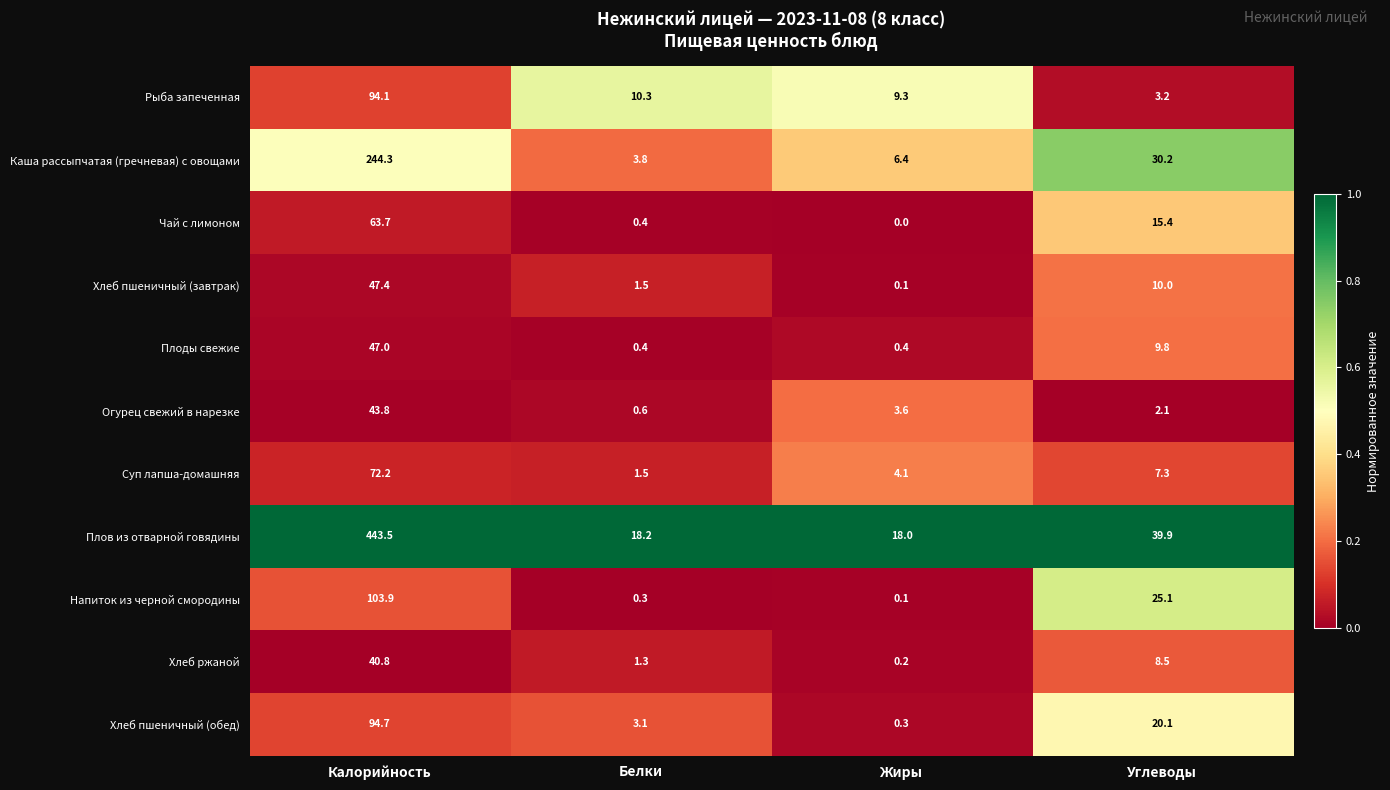

Which label corresponds to the largest value in the chart?

Калорийность